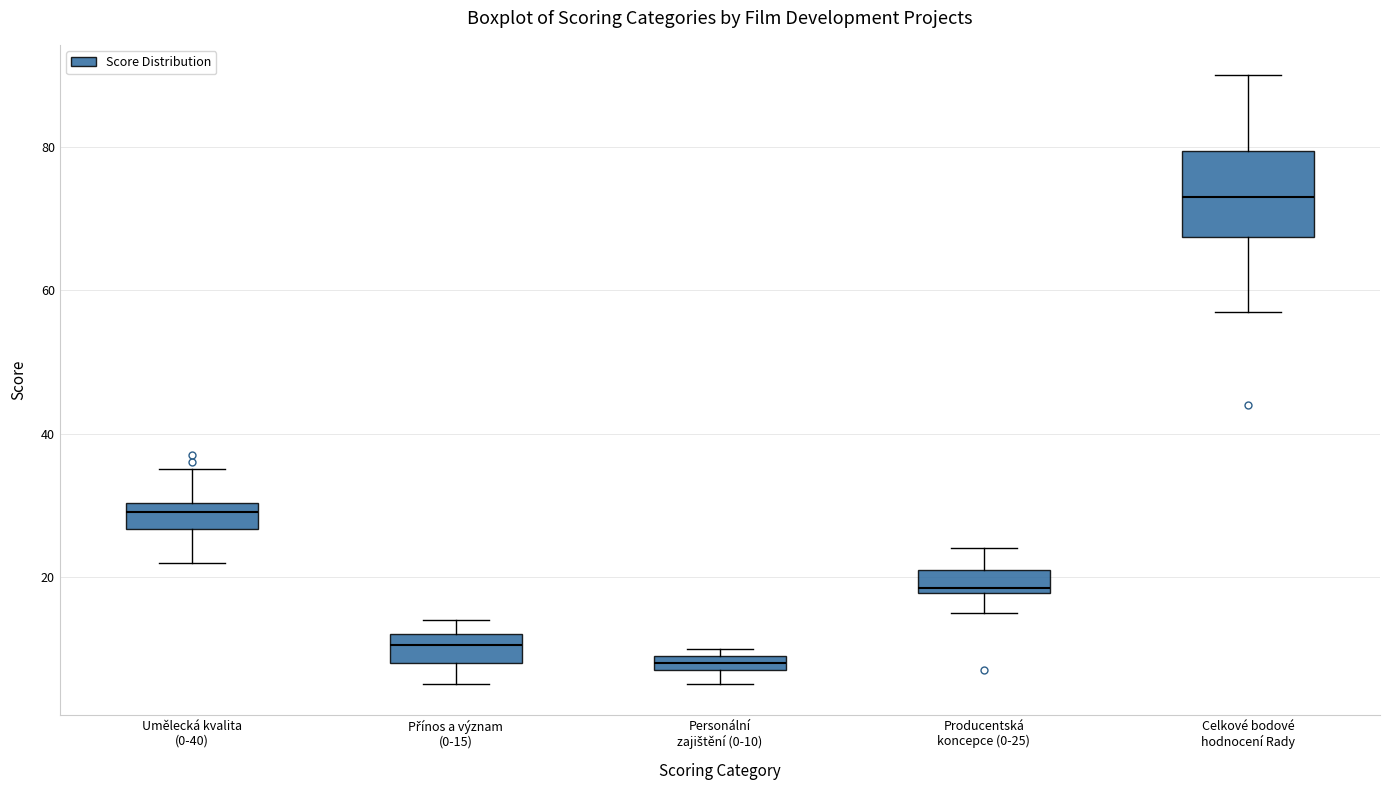

Where does the lower whisker of the box for Přínos a význam (0-15) end on the y-axis? The values are not printed on the chart, so give them approximately, as read against the axis.

6